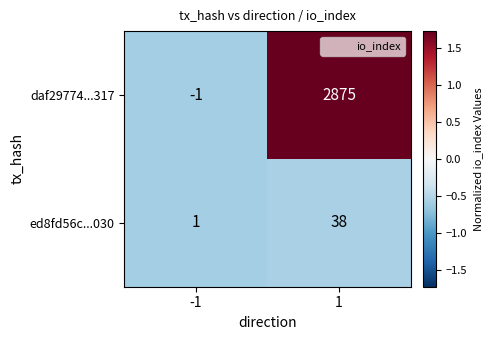

Rank the series at -1 from lowest to highest value.

daf29774...317, ed8fd56c...030